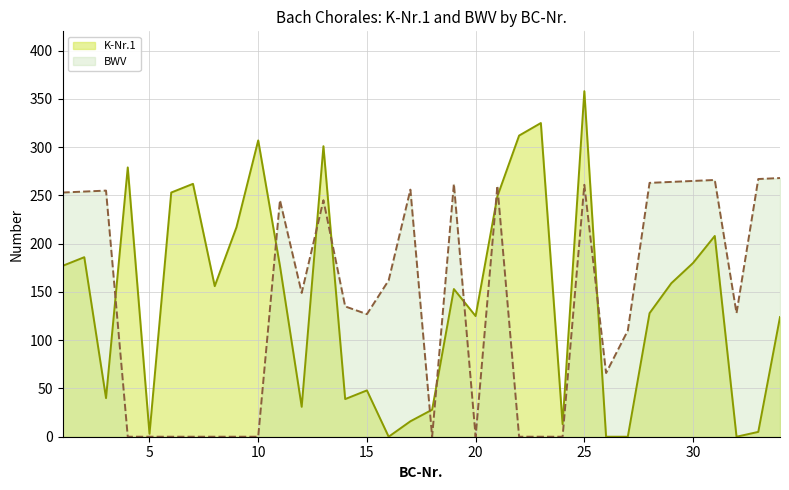

What is the difference between the maximum and minimum values in the BWV series?

268